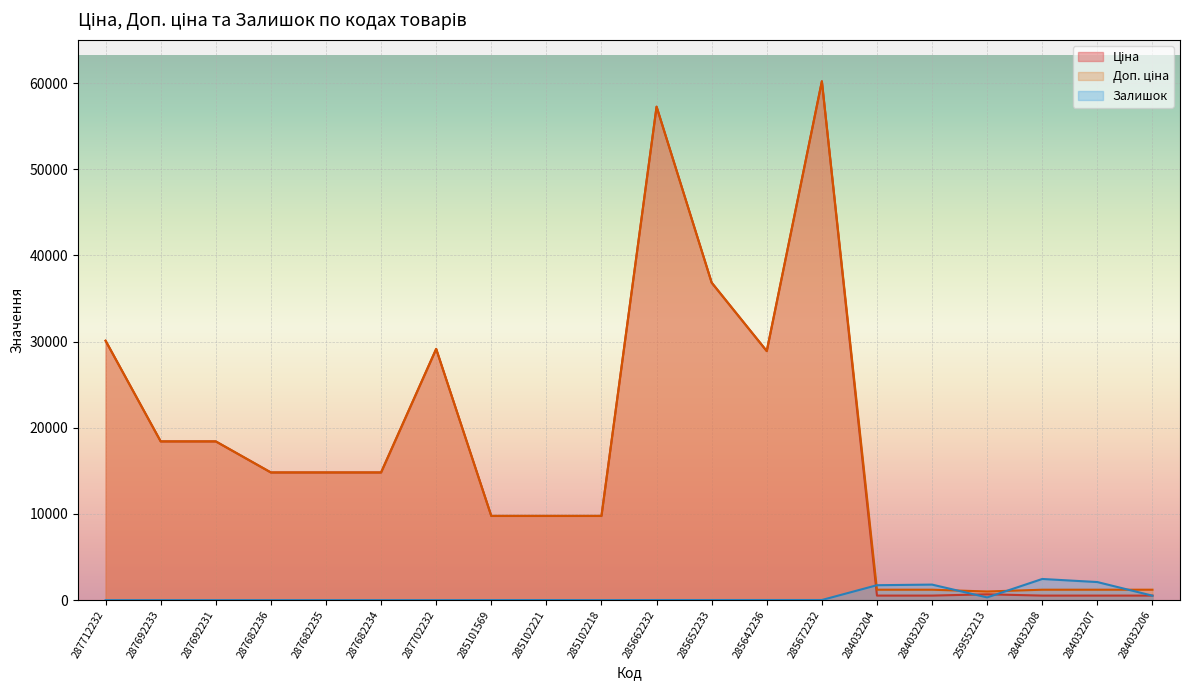

Rank the categories by Ціна value from highest to lowest.

285672232, 285662232, 285652233, 287712232, 287702232, 285642236, 287692233, 287692231, 287682236, 287682235, 287682234, 285101569, 285102221, 285102218, 259552213, 284032204, 284032203, 284032208, 284032207, 284032206